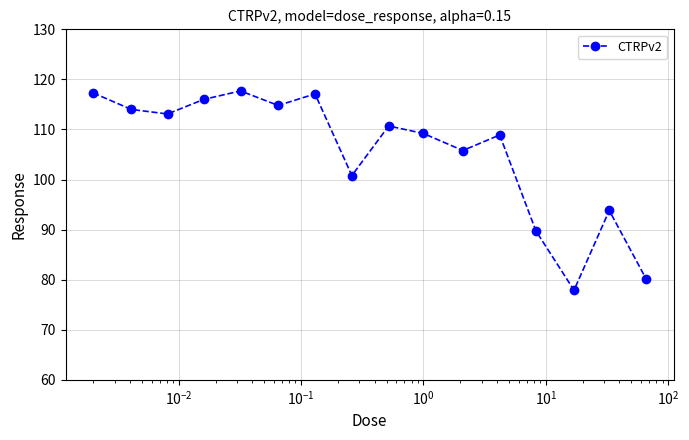

What is the greatest value displayed?

117.7